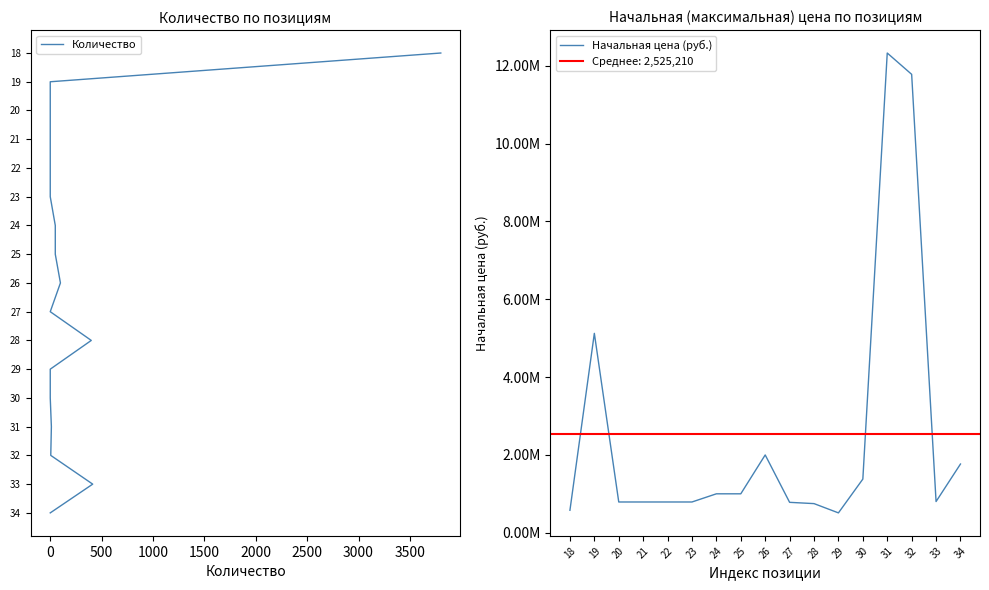

True or false: Начальная цена (руб.) and Количество intersect in this chart.

False